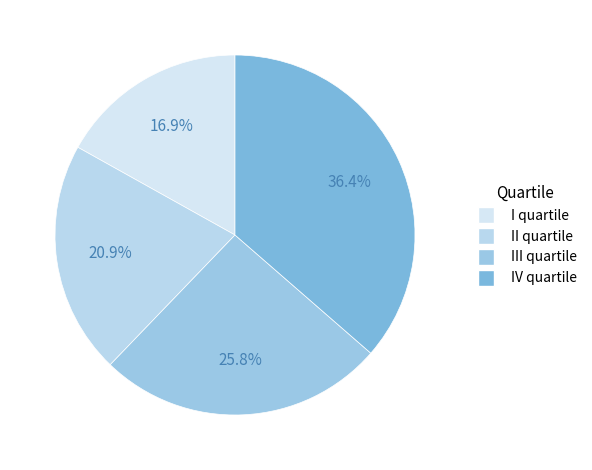

To the nearest percent, what is the combined percentage of II quartile and I quartile?

38%